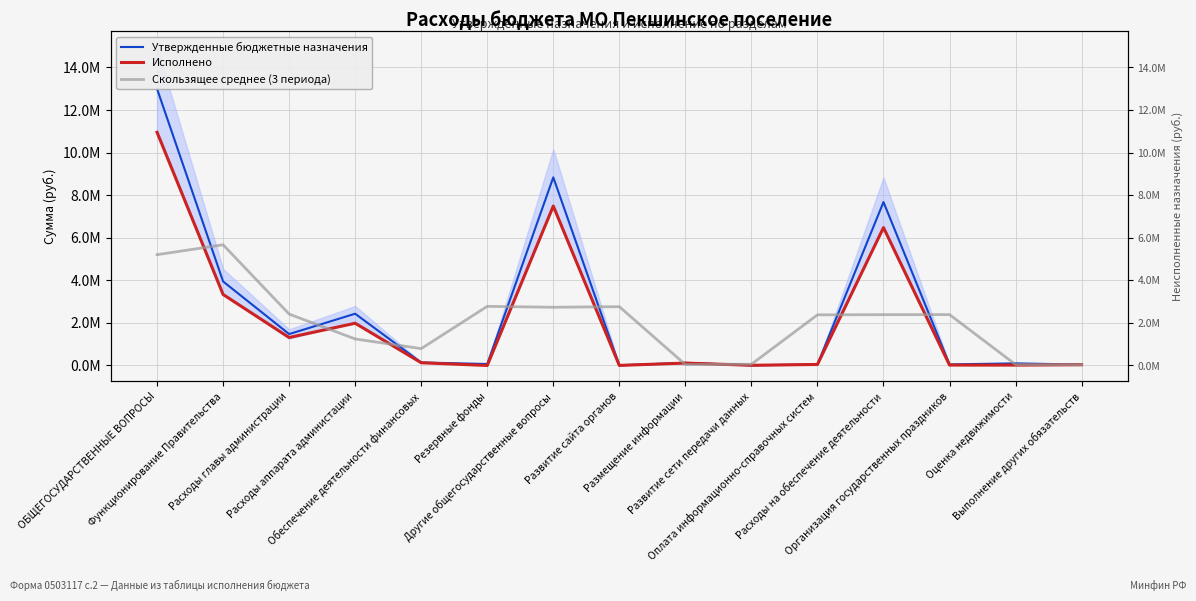

Which series has the largest total across all categories?

Утвержденные бюджетные назначения